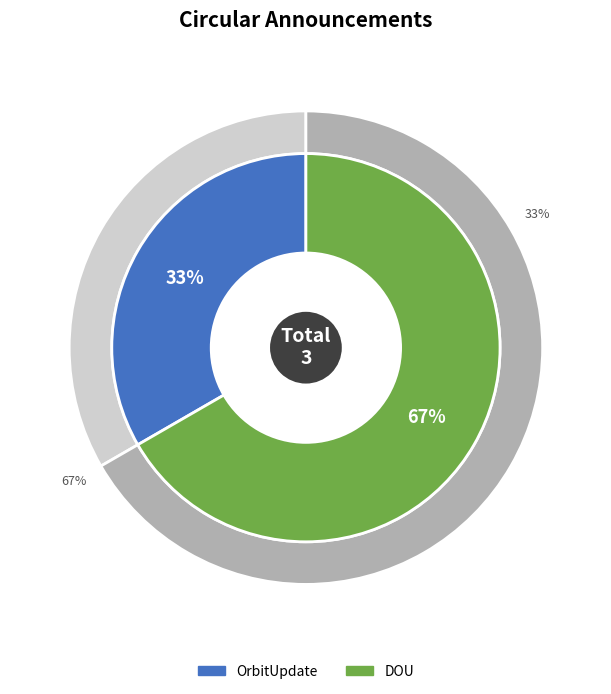

Rank the series by their maximum value, from lowest to highest.

OrbitUpdate, DOU